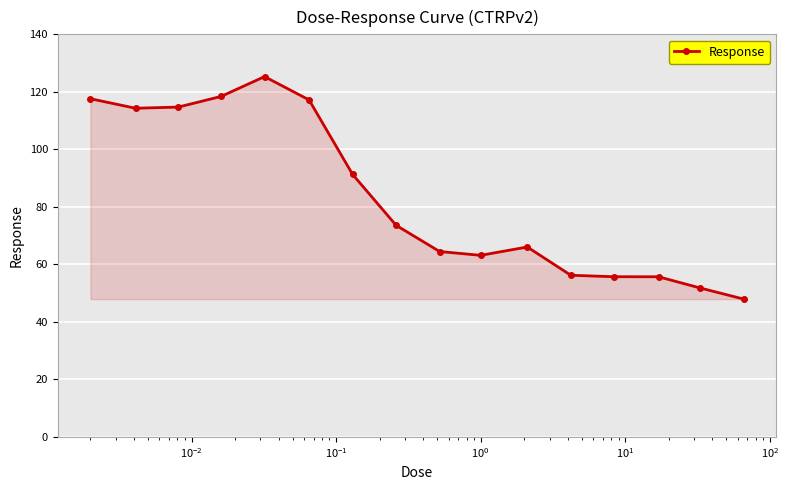

What is the value of the 4th point from the left?

118.4